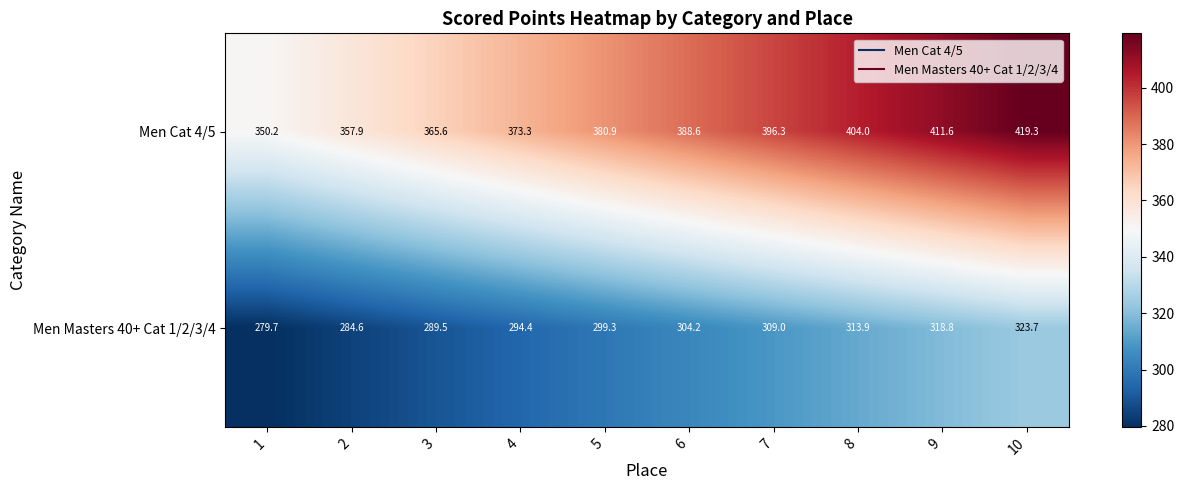

Reading left to right, transcribe all the data shown in this chart.

Men Cat 4/5: 350.2	357.9	365.6	373.3	380.9	388.6	396.3	404.0	411.6	419.3
Men Masters 40+ Cat 1/2/3/4: 279.7	284.6	289.5	294.4	299.3	304.2	309.0	313.9	318.8	323.7